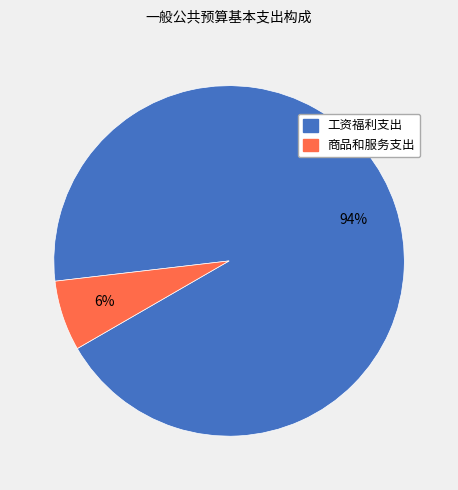

To the nearest percent, what is the combined percentage of 商品和服务支出 and 工资福利支出?

100%